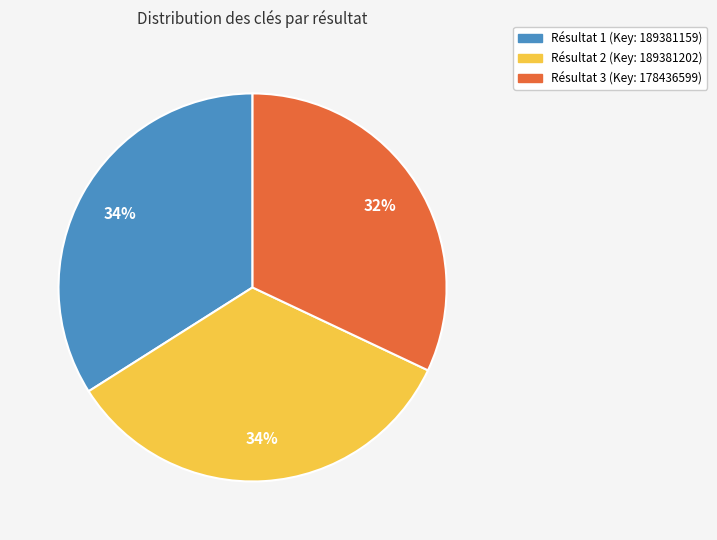

To the nearest percent, what is the difference between the largest and smallest slice percentages?

2%